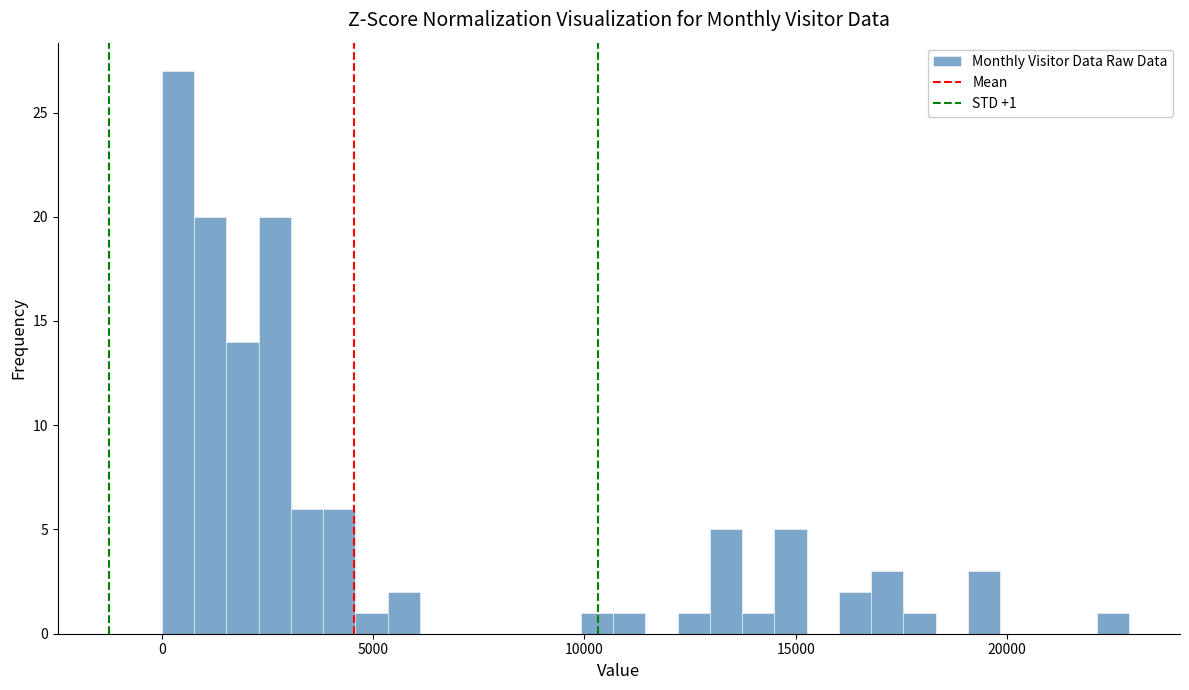

Around what value on the x-axis is the tallest bar? Give the approximate position of its centre, as read against the axis.

500